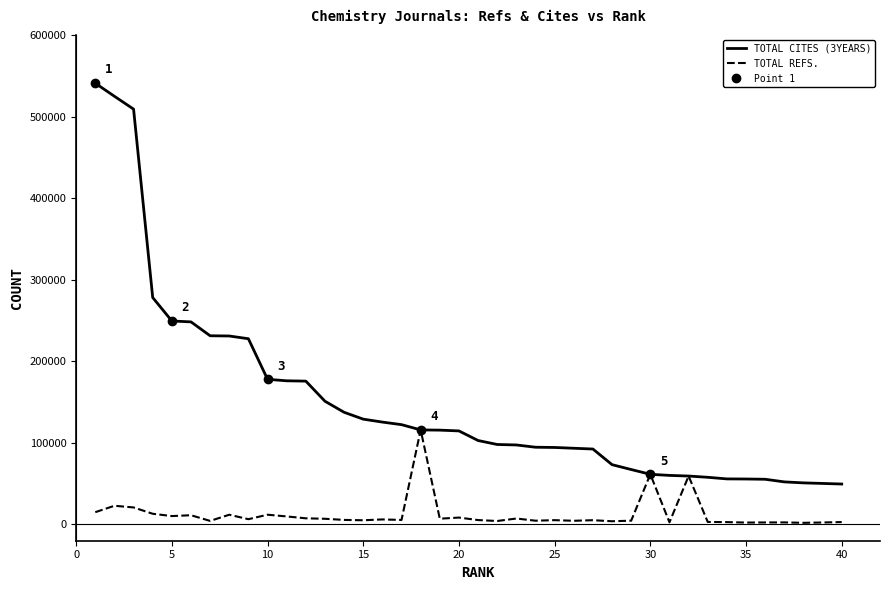

What is the sum of all TOTAL CITES (3YEARS) values?

6003693